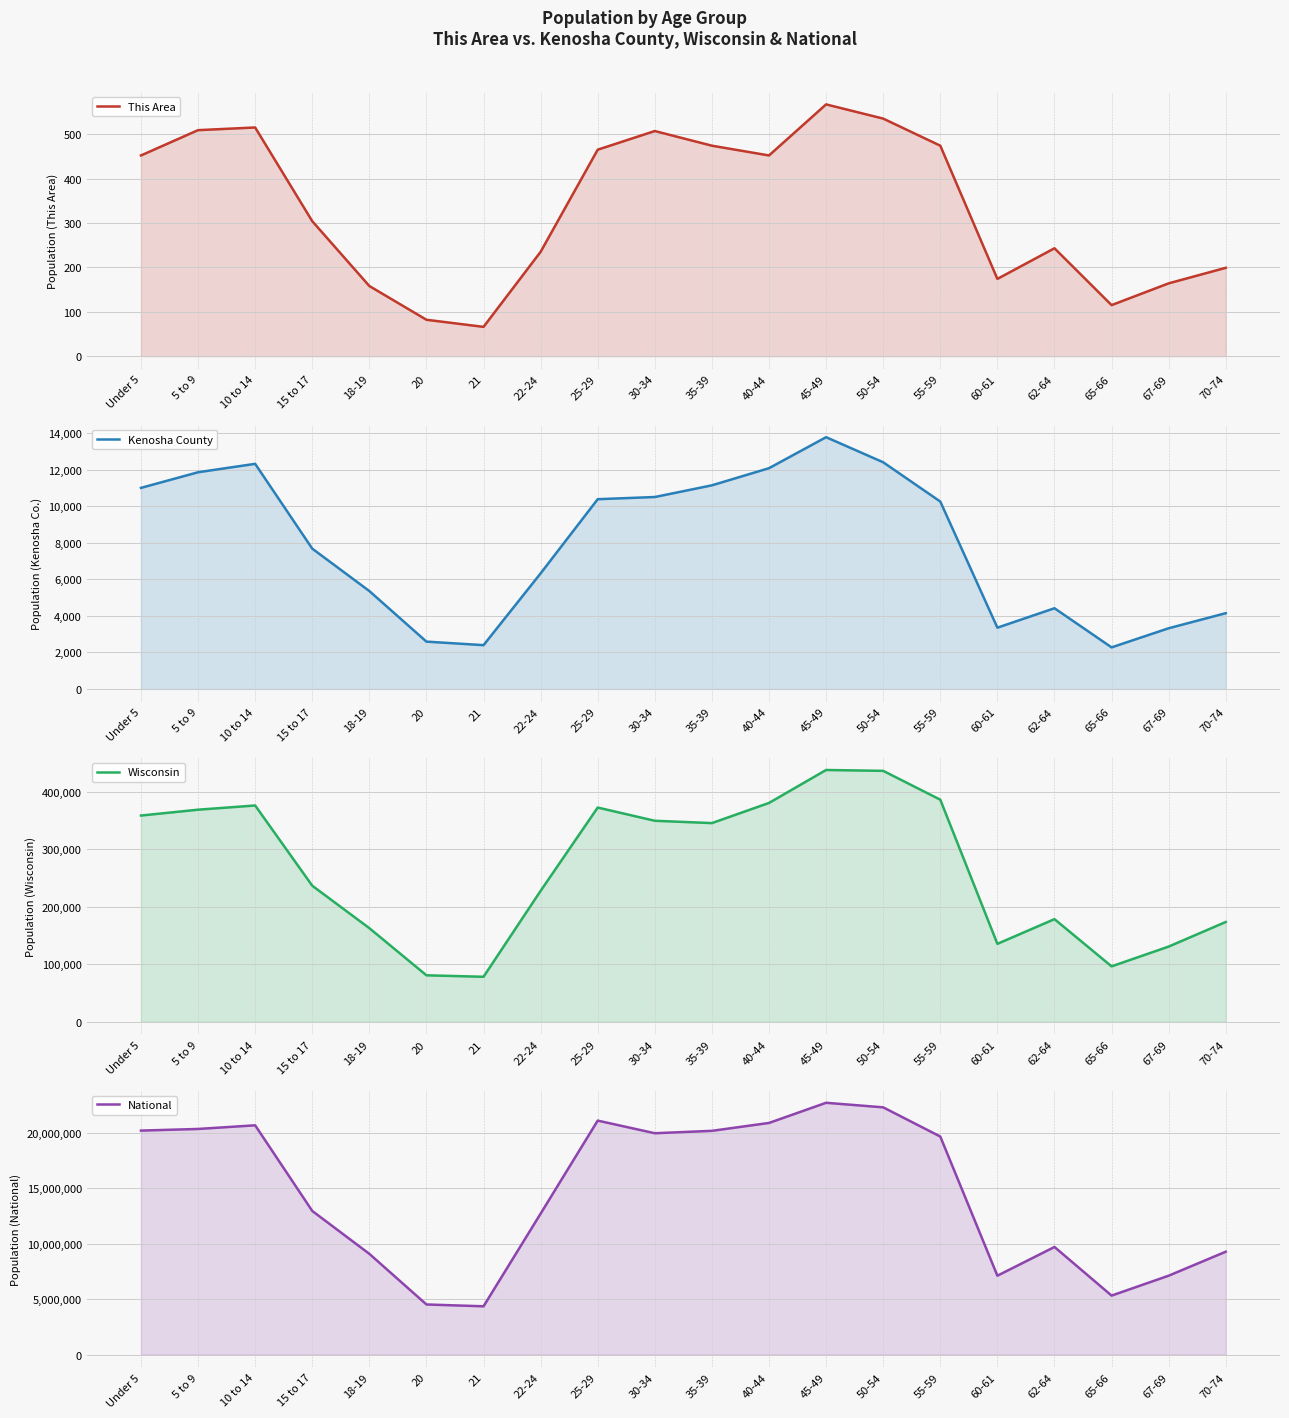

True or false: National and This Area cross at least once.

False